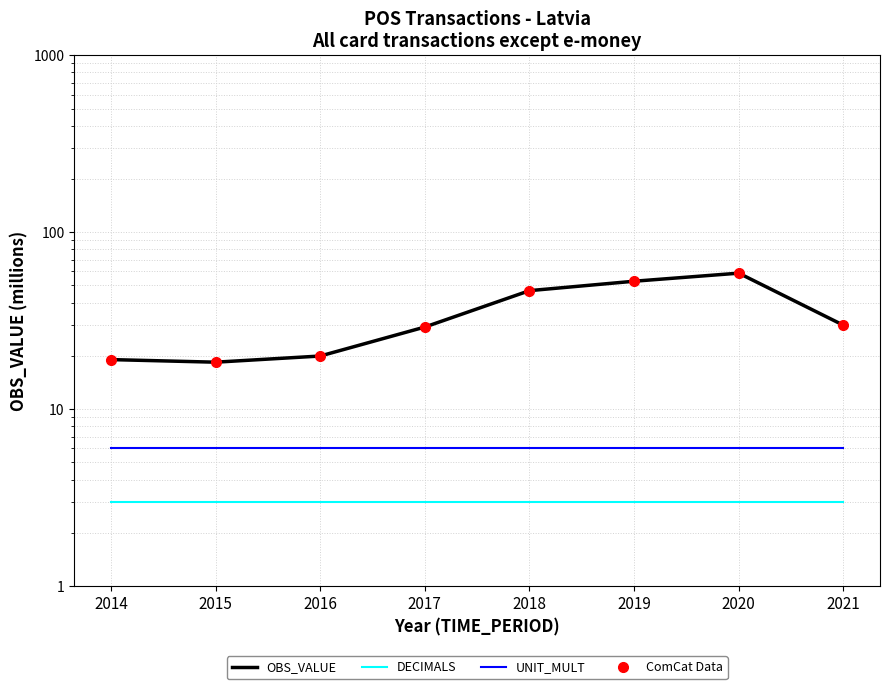

In ComCat Data, how many points are higher than both neighbors (excluding endpoints)?

1